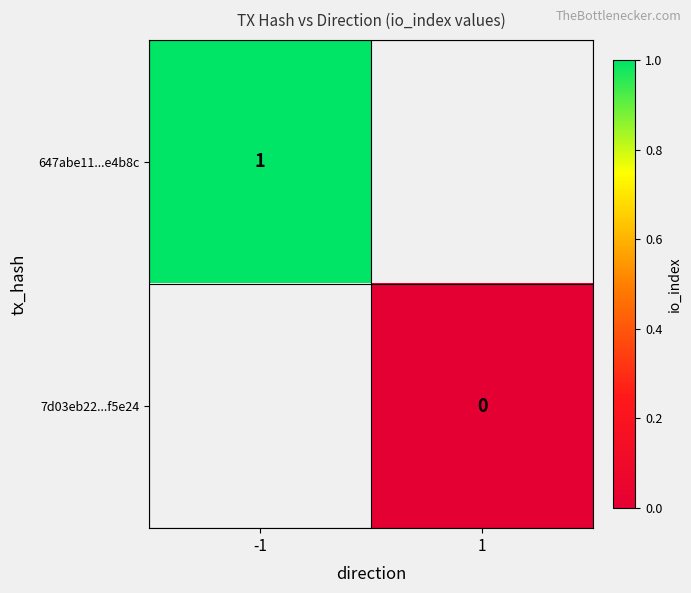

True or false: 647abe11...e4b8c has a value of 2 at -1.

False